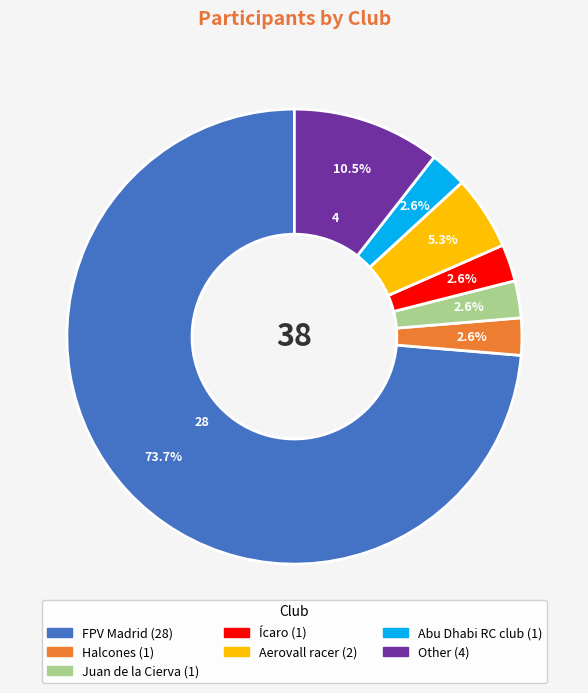

Which category has the biggest portion of the pie?

FPV Madrid